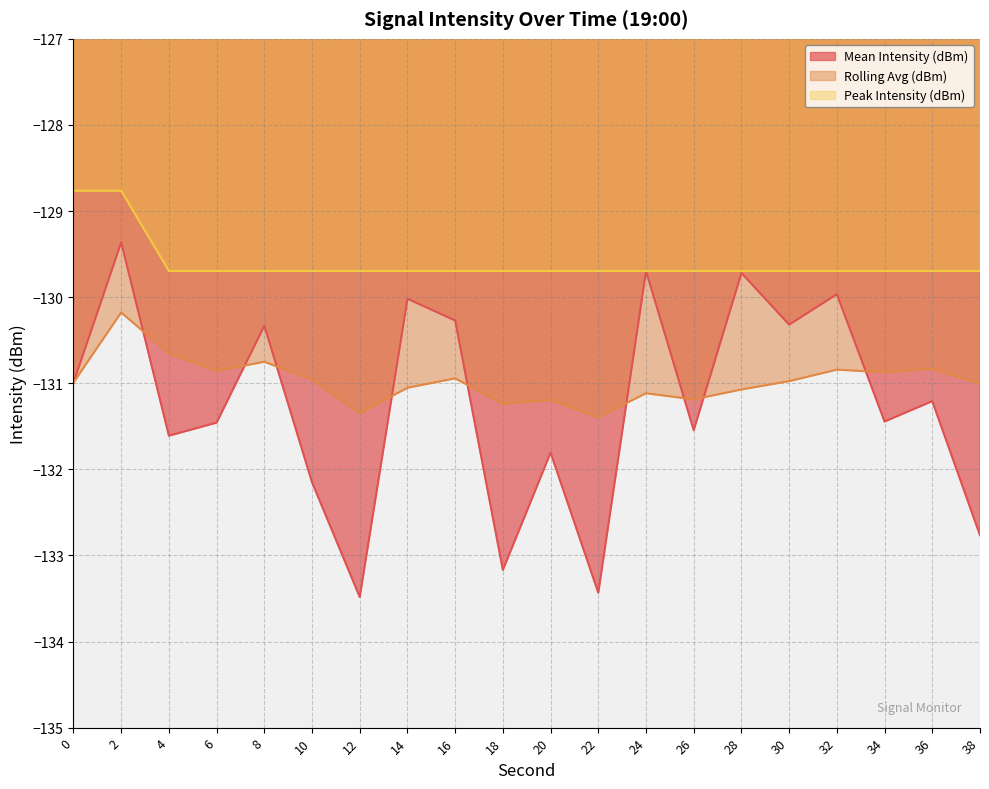

True or false: Mean Intensity (dBm) and Peak Intensity (dBm) cross at least once.

False